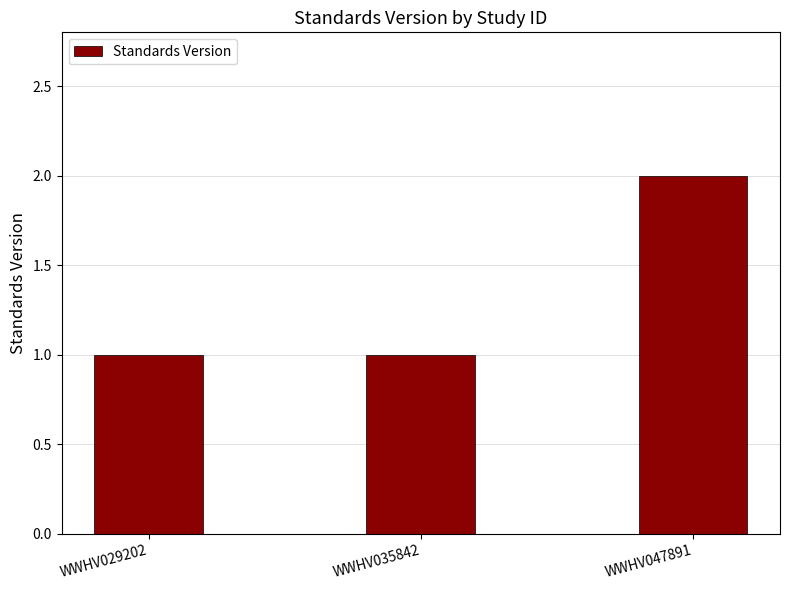

What is the sum of all values?

4